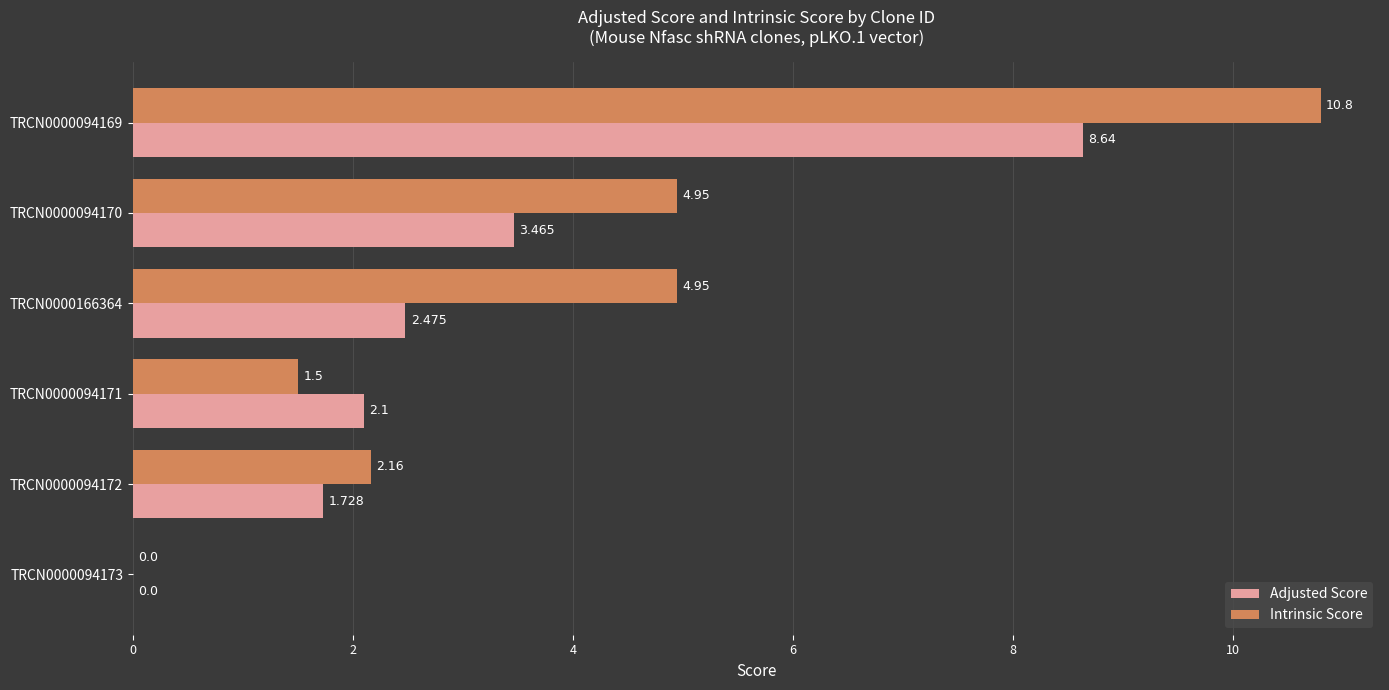

Between TRCN0000094170 and TRCN0000094172, which series saw the biggest shift?

Intrinsic Score